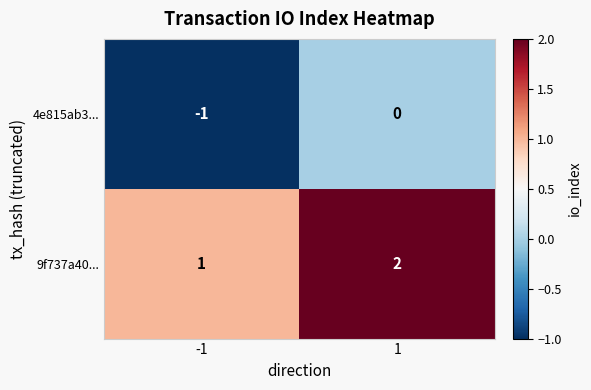

True or false: 9f737a40... has a value of 2 at 1.

True